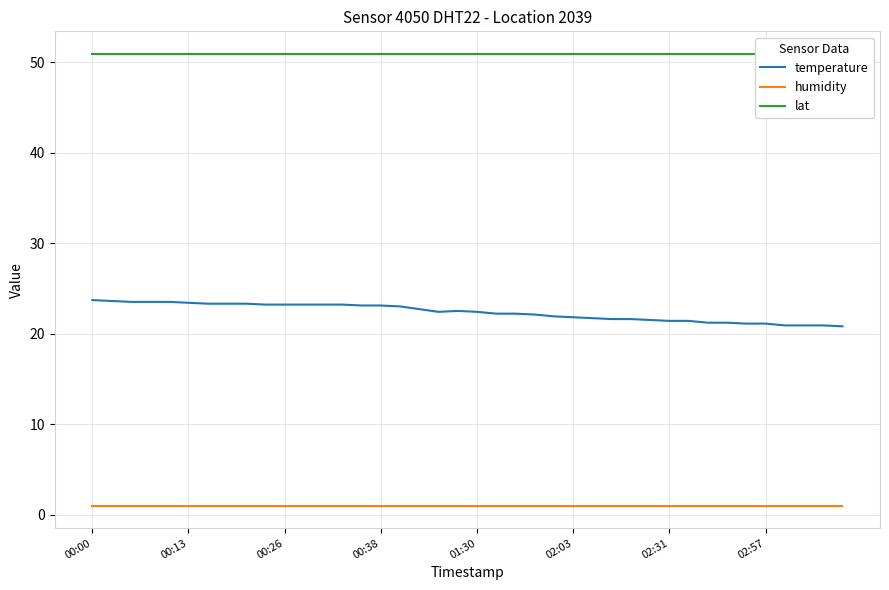

Which series has the largest range (max minus min)?

temperature